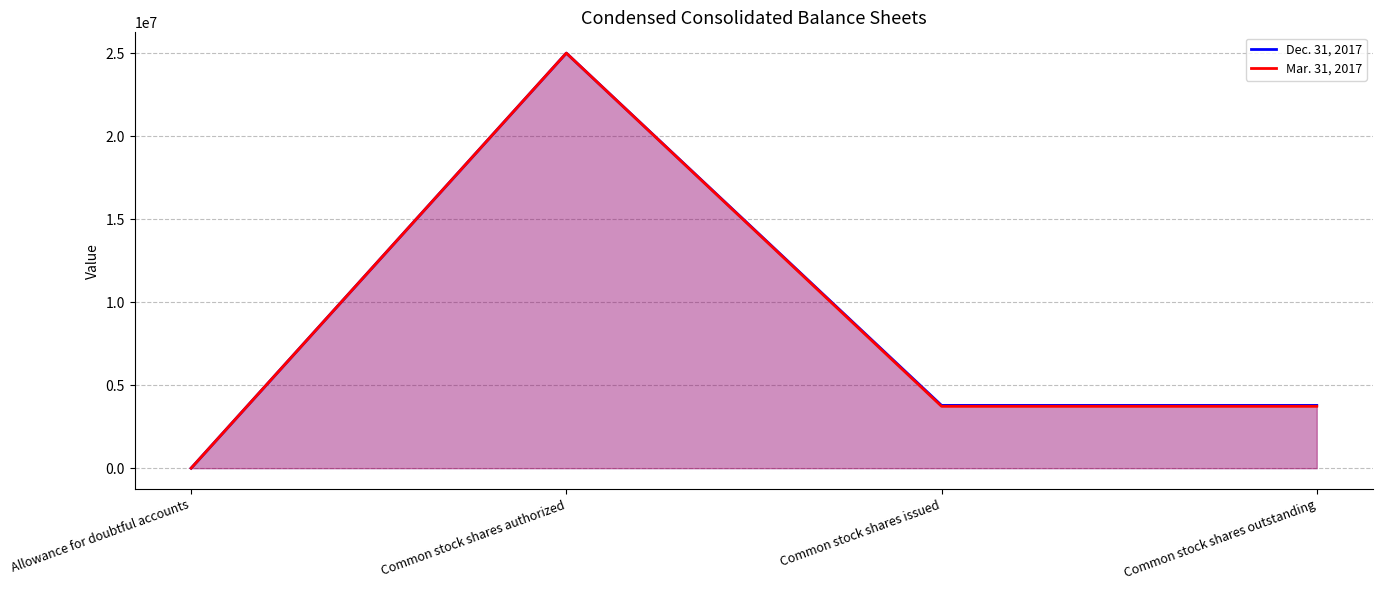

True or false: Dec. 31, 2017 and Mar. 31, 2017 intersect in this chart.

False